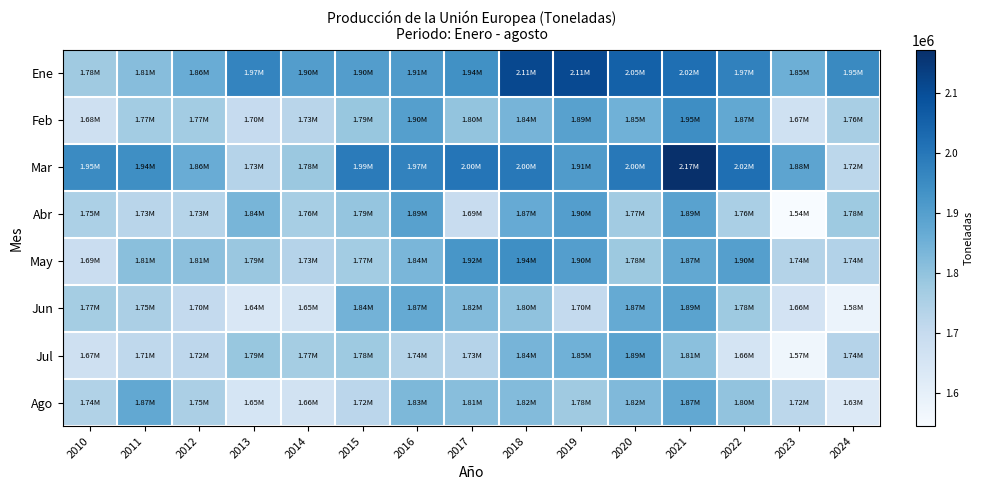

Reading left to right, extract all data points from this chart.

Ene: 2010=1775530	2011=1814410	2012=1860840	2013=1965830	2014=1903080	2015=1902550	2016=1907710	2017=1937750	2018=2111970	2019=2109820	2020=2052250	2021=2017740	2022=1974220	2023=1854490	2024=1954770
Feb: 2010=1676800	2011=1768180	2012=1768100	2013=1698980	2014=1727500	2015=1787260	2016=1897440	2017=1795380	2018=1839460	2019=1893080	2020=1850140	2021=1945480	2022=1873280	2023=1669600	2024=1759650
Mar: 2010=1952780	2011=1943310	2012=1862630	2013=1734940	2014=1784330	2015=1989210	2016=1972820	2017=2002450	2018=1997000	2019=1907820	2020=1996570	2021=2171070	2022=2018050	2023=1883310	2024=1719910
Abr: 2010=1752630	2011=1727840	2012=1732670	2013=1837980	2014=1760430	2015=1791830	2016=1894480	2017=1694800	2018=1865780	2019=1900910	2020=1771160	2021=1892050	2022=1756530	2023=1544690	2024=1778830
May: 2010=1688000	2011=1810130	2012=1806330	2013=1785030	2014=1733600	2015=1767410	2016=1835160	2017=1923630	2018=1942580	2019=1900500	2020=1781530	2021=1874010	2022=1898520	2023=1737750	2024=1739330
Jun: 2010=1766490	2011=1754290	2012=1704490	2013=1637770	2014=1654860	2015=1844750	2016=1867670	2017=1820920	2018=1800040	2019=1704640	2020=1868690	2021=1887630	2022=1779300	2023=1659090	2024=1582740
Jul: 2010=1674560	2011=1714980	2012=1717920	2013=1787800	2014=1765090	2015=1779320	2016=1736340	2017=1733400	2018=1840730	2019=1849750	2020=1888250	2021=1806980	2022=1655200	2023=1567540	2024=1735180
Ago: 2010=1741340	2011=1872960	2012=1754730	2013=1650740	2014=1662670	2015=1720870	2016=1830190	2017=1813210	2018=1819240	2019=1775970	2020=1824140	2021=1873810	2022=1799060	2023=1719330	2024=1629100